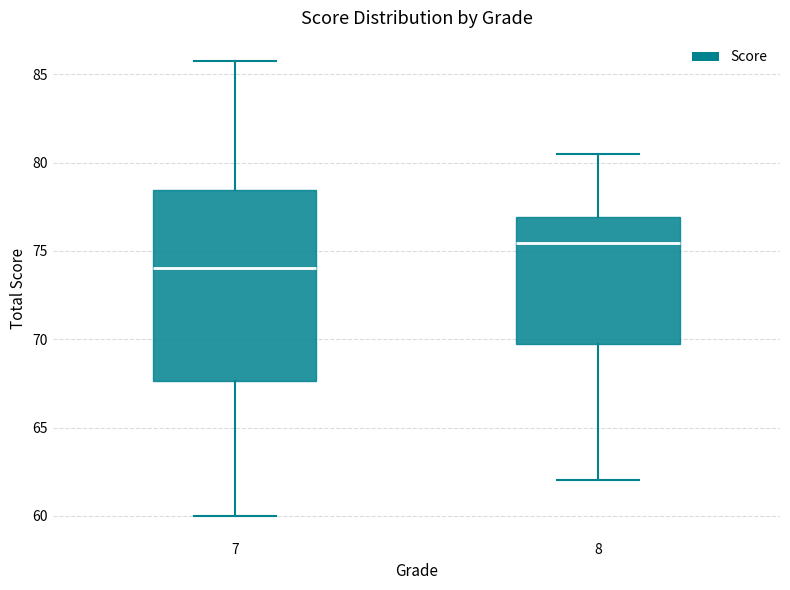

Which box has the lowest median line?

7